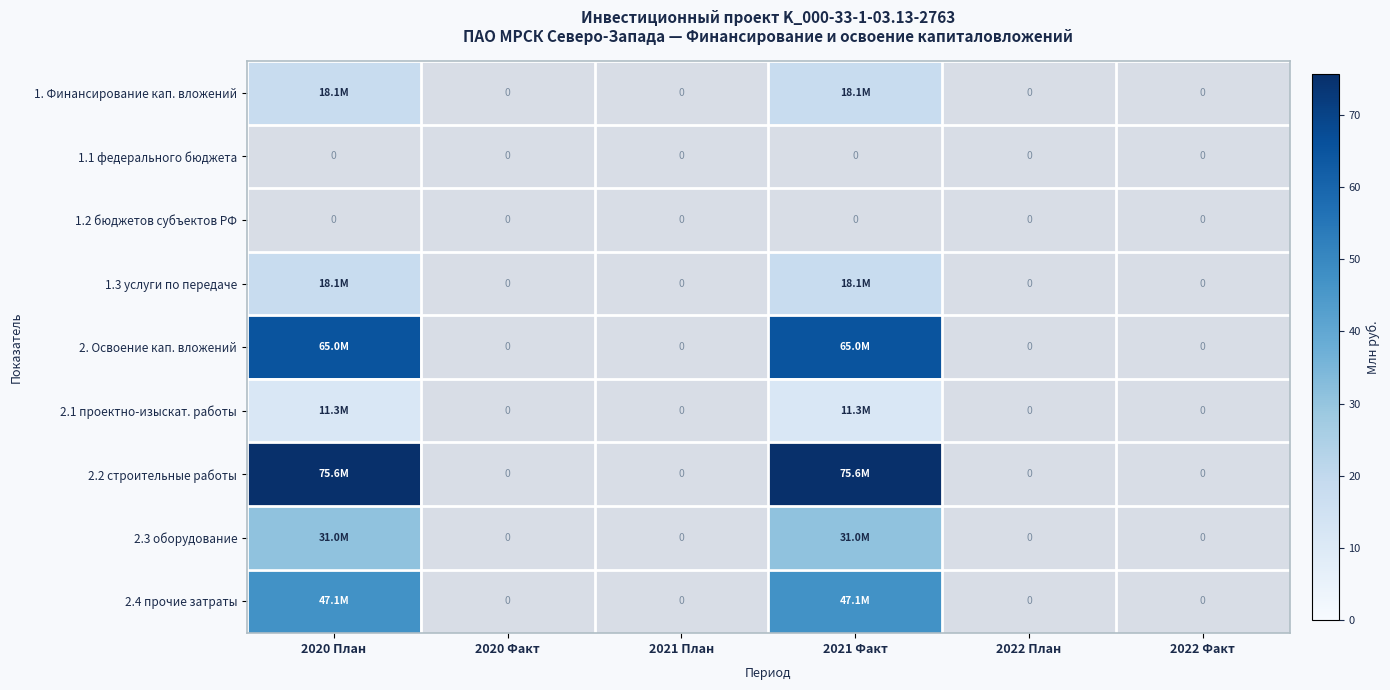

What is the maximum value shown in the chart?

75.6